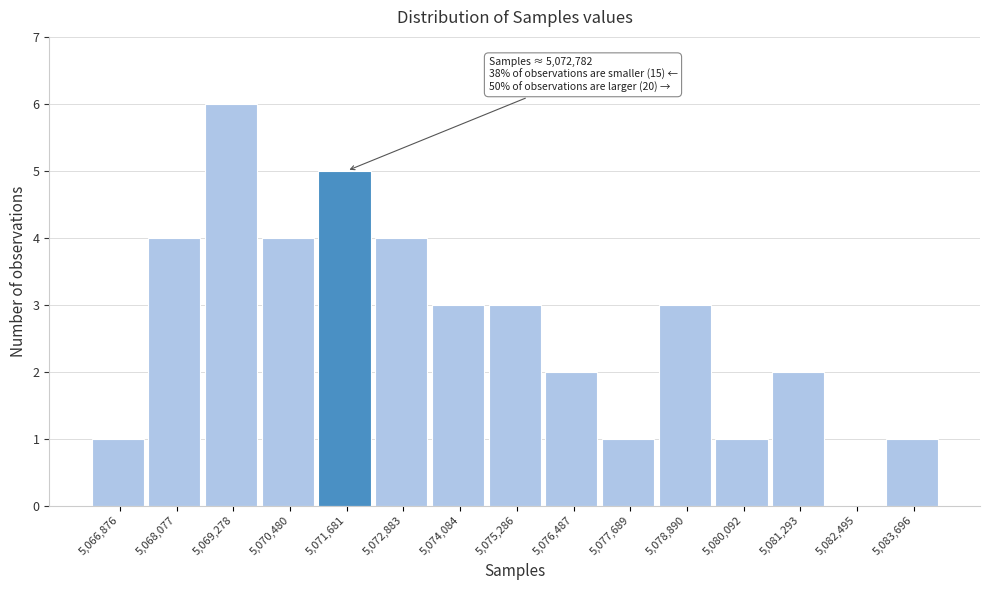

Reading left to right, what are all the values shown in this chart?

5,066,876=1	5,068,077=4	5,069,278=6	5,070,480=4	5,071,681=5	5,072,883=4	5,074,084=3	5,075,286=3	5,076,487=2	5,077,689=1	5,078,890=3	5,080,092=1	5,081,293=2	5,082,495=0	5,083,696=1